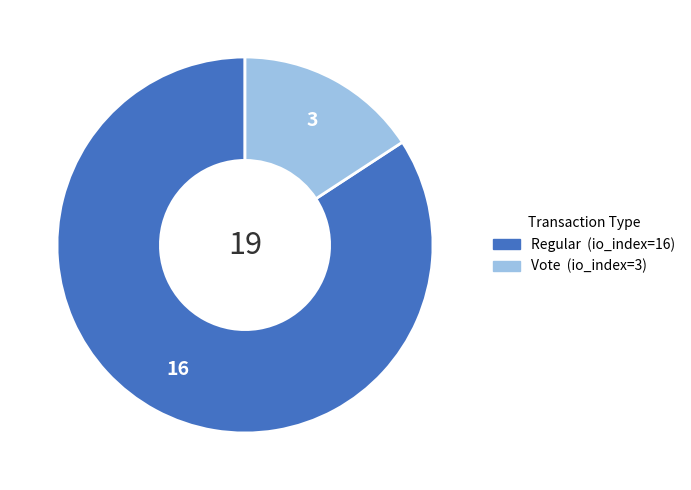

How many slices are in this pie chart?

2